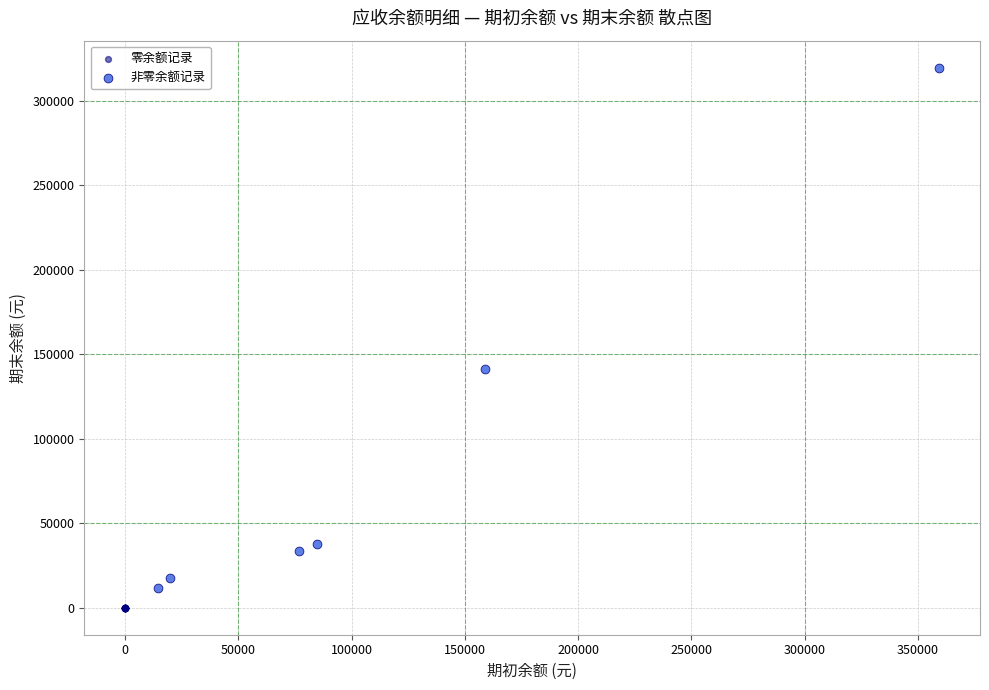

Which series contains the lowest Y value?

零余额记录